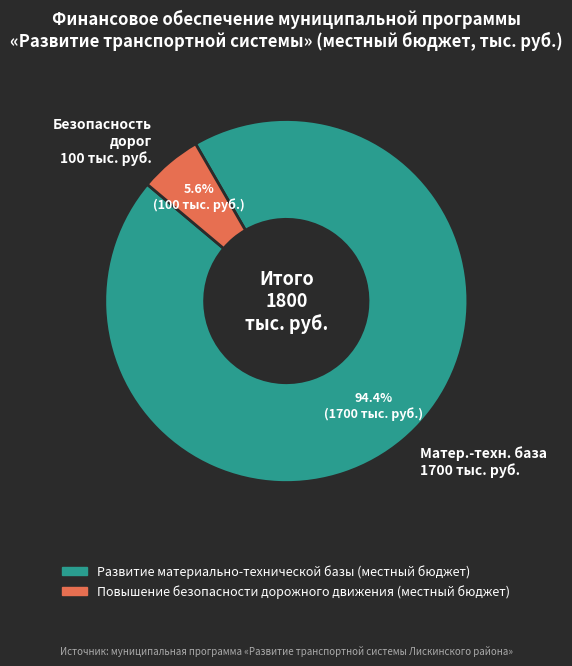

How many segments does this pie chart have?

2